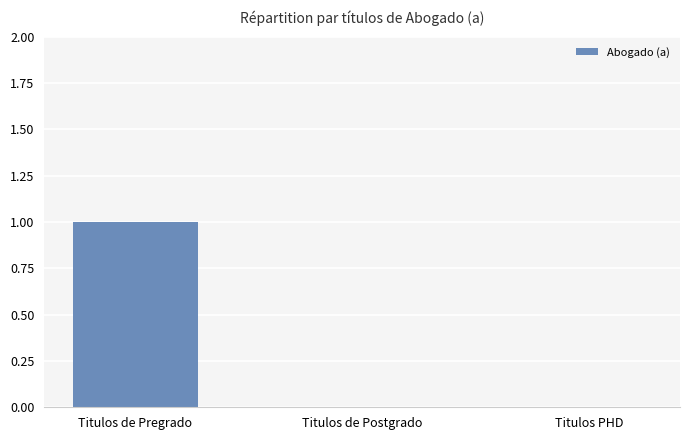

Between Titulos de Pregrado and Titulos de Postgrado, which is larger?

Titulos de Pregrado